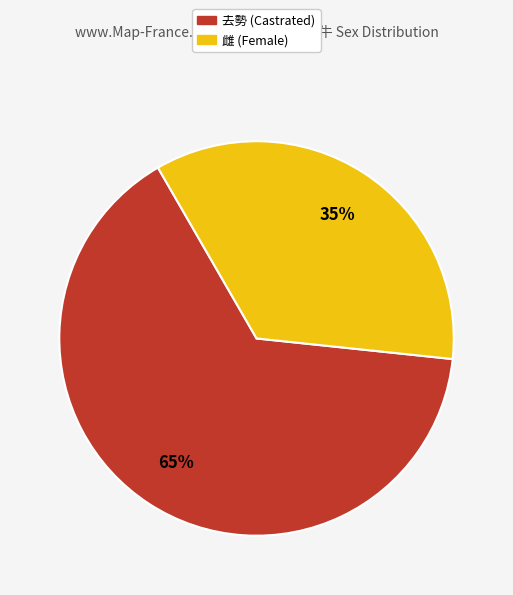

What is the ratio of the value at 雌 to the value at 去勢?

0.5